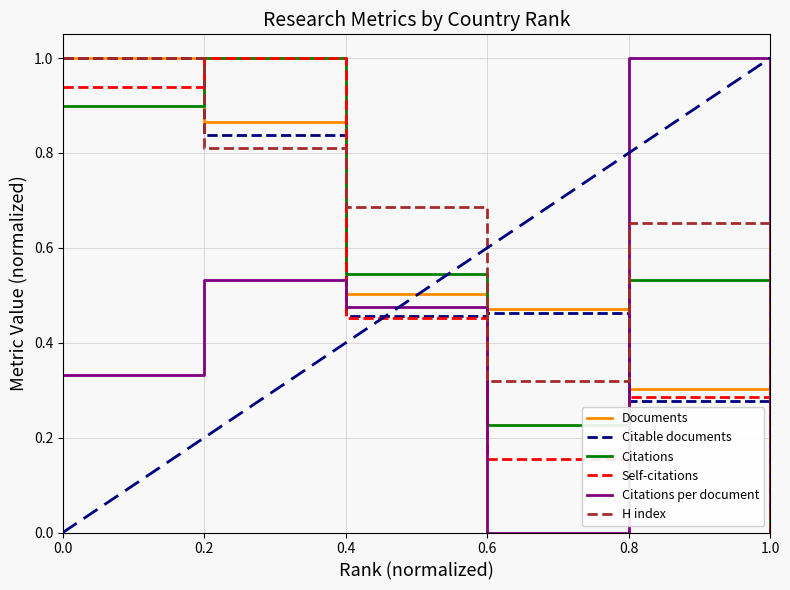

Between 0.2 and 0.8, which series saw the biggest shift?

Self-citations